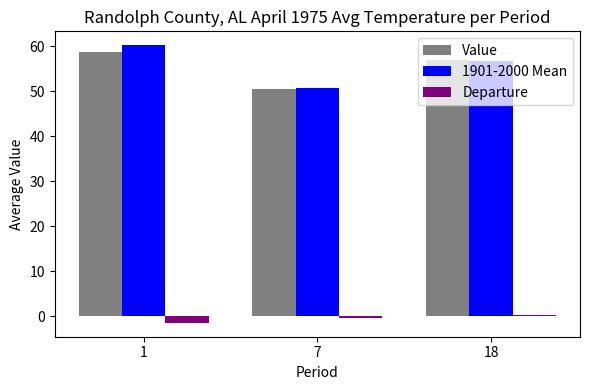

At which label does Departure first exceed 0?

18